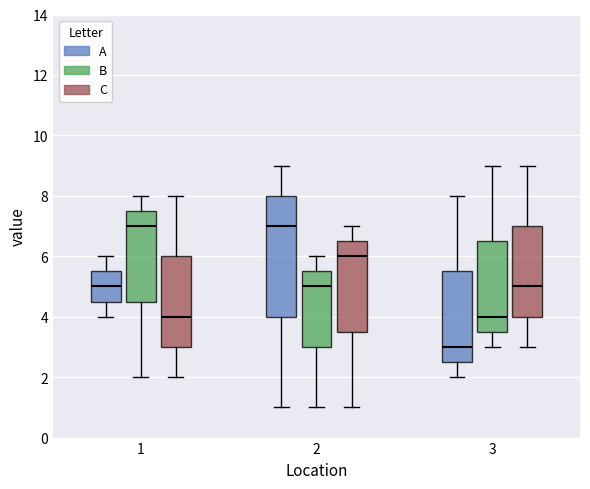

Which box is the tallest, from its lower edge to its upper edge?

2 (A)